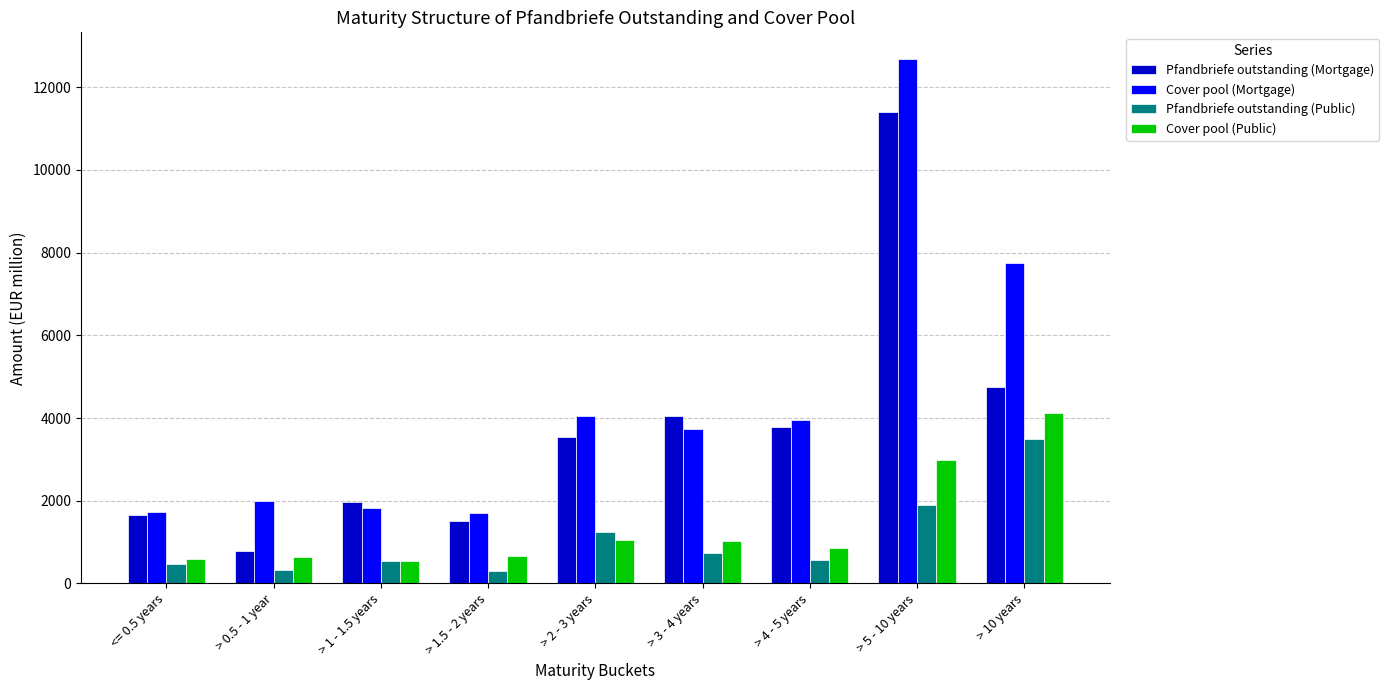

Between > 1.5 - 2 years and > 5 - 10 years, which series saw the biggest shift?

Cover pool (Mortgage)